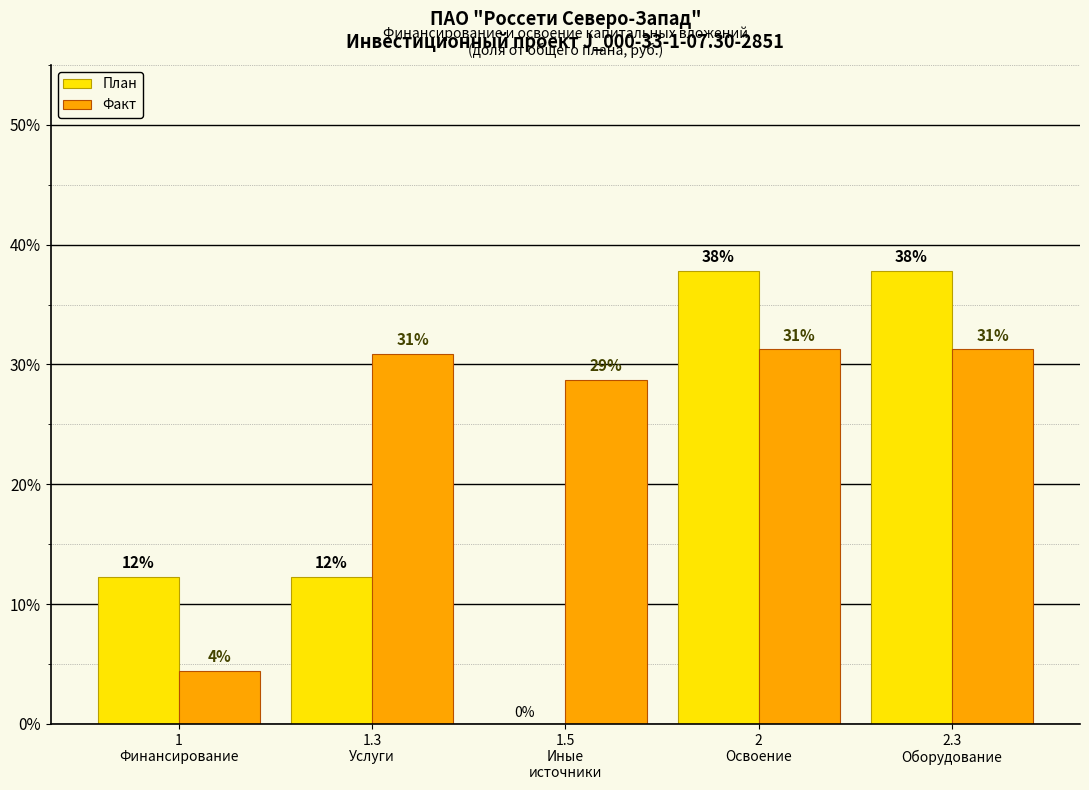

How many groups of bars are there?

5